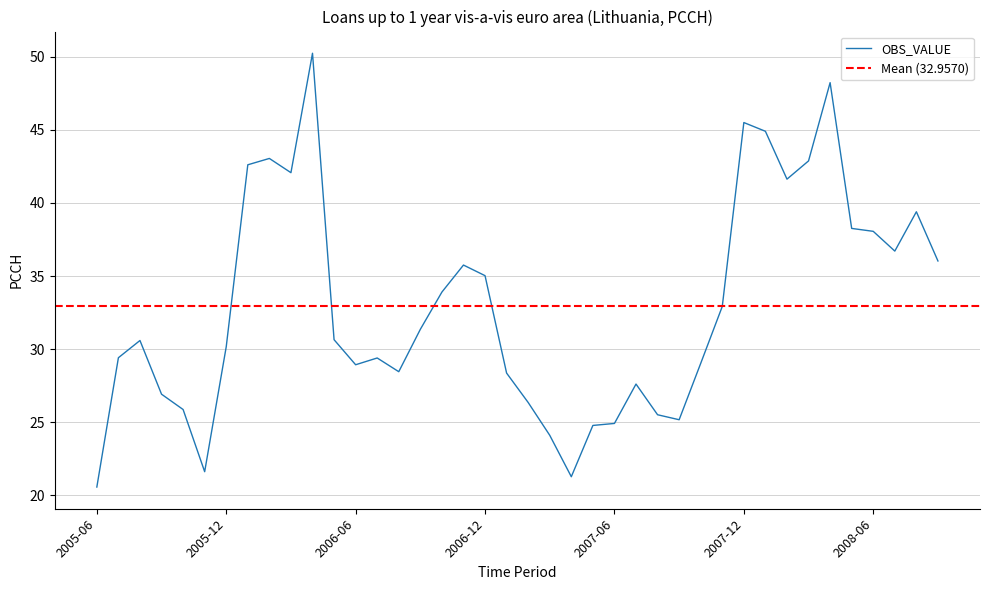

How many series are shown in this chart?

1